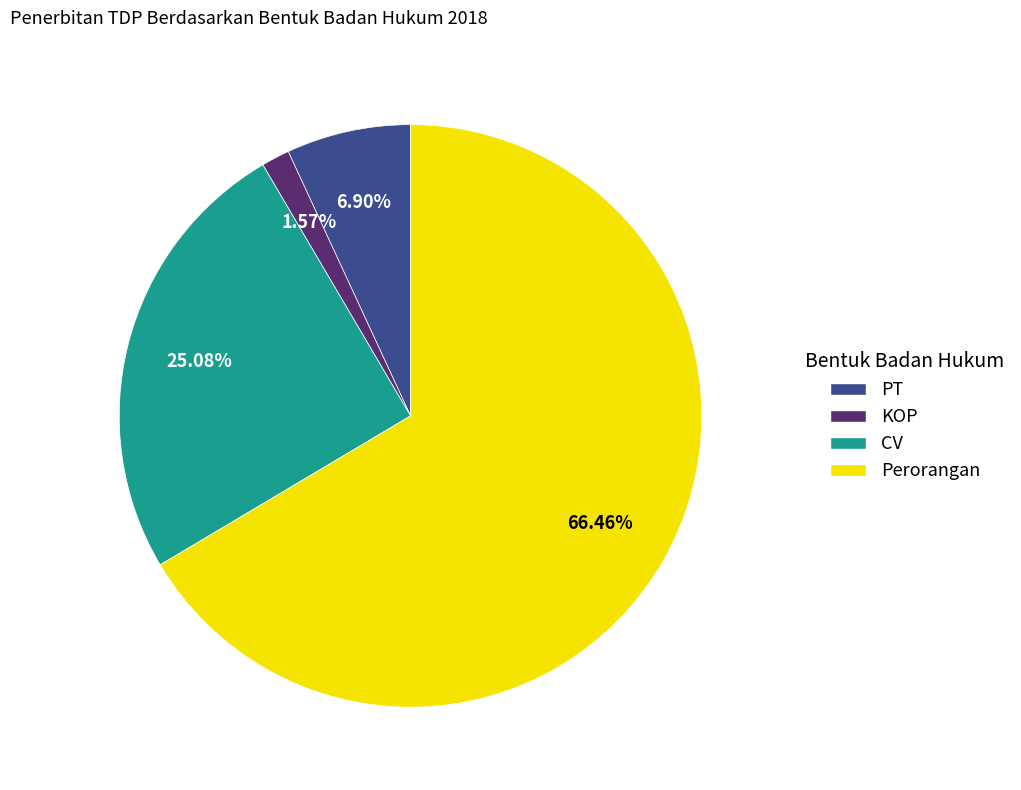

Is it true that Perorangan is 66% of the pie?

True